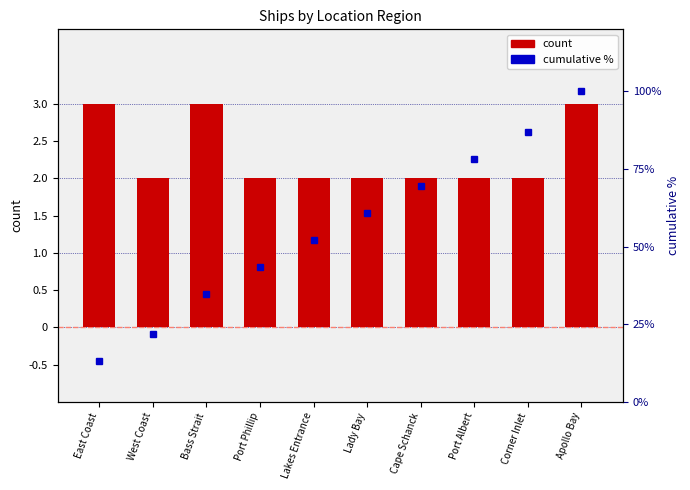

Is the value of count at Apollo Bay greater than the value of cumulative % at West Coast?

No